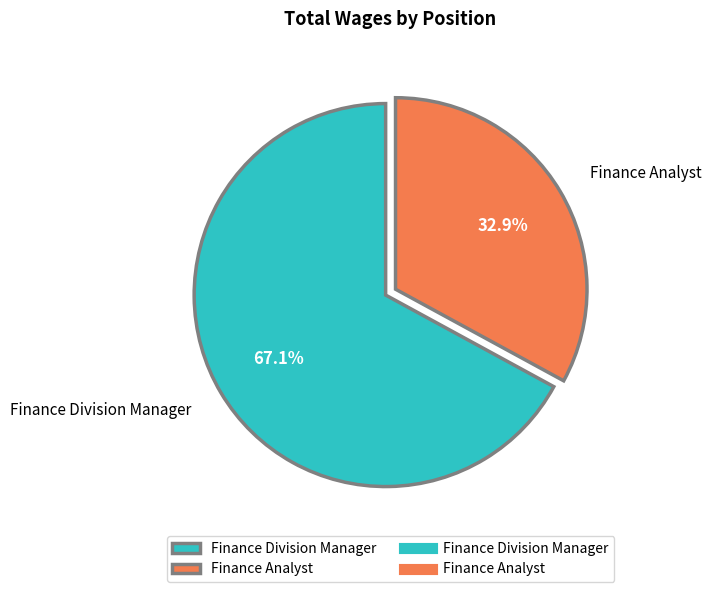

How many slices are in this pie chart?

2